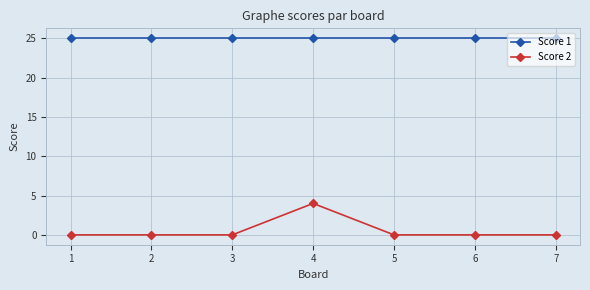

How many distinct data groups are displayed?

2